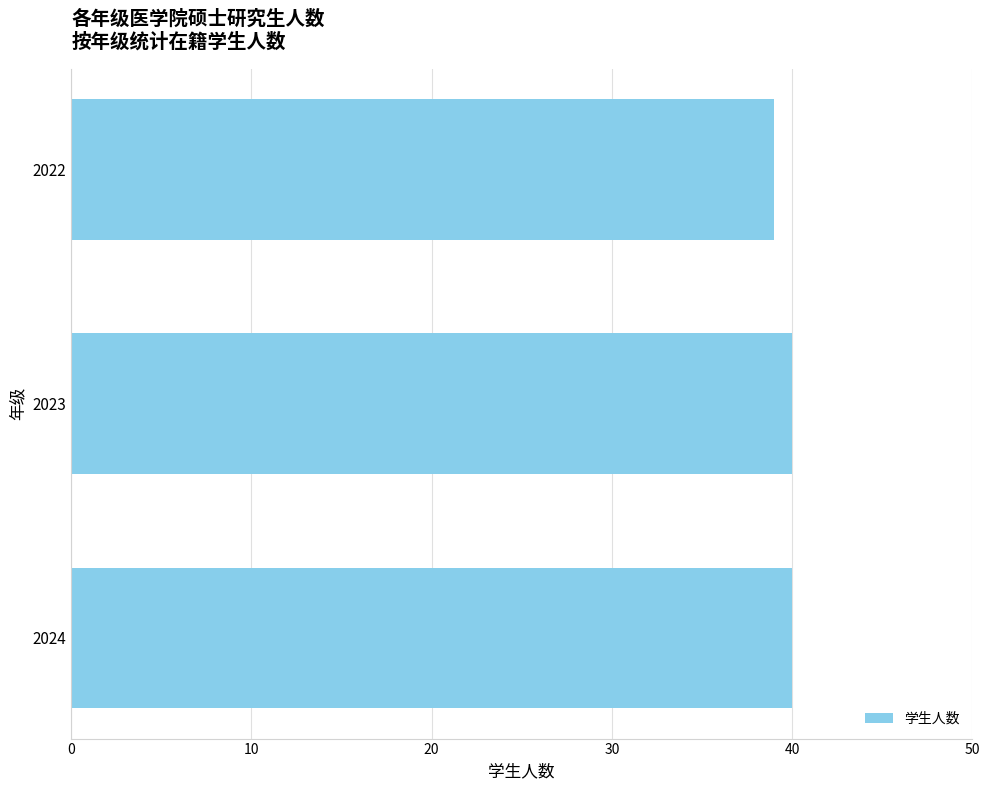

What is the change in value from 2022 to 2023?

+1